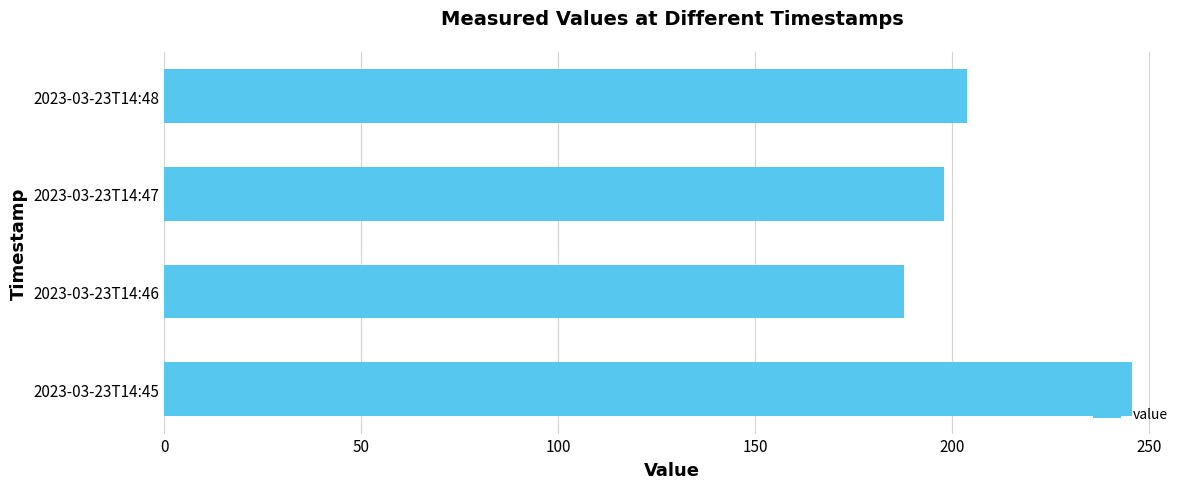

The value at 2023-03-23T14:47 is 288.7. True or false?

False